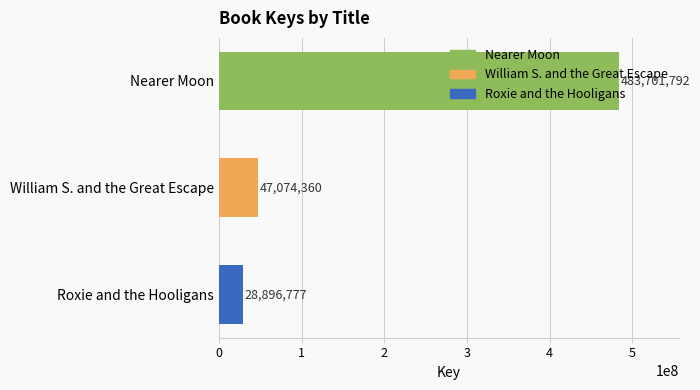

List the labels in order of value, largest first.

Nearer Moon, William S. and the Great Escape, Roxie and the Hooligans